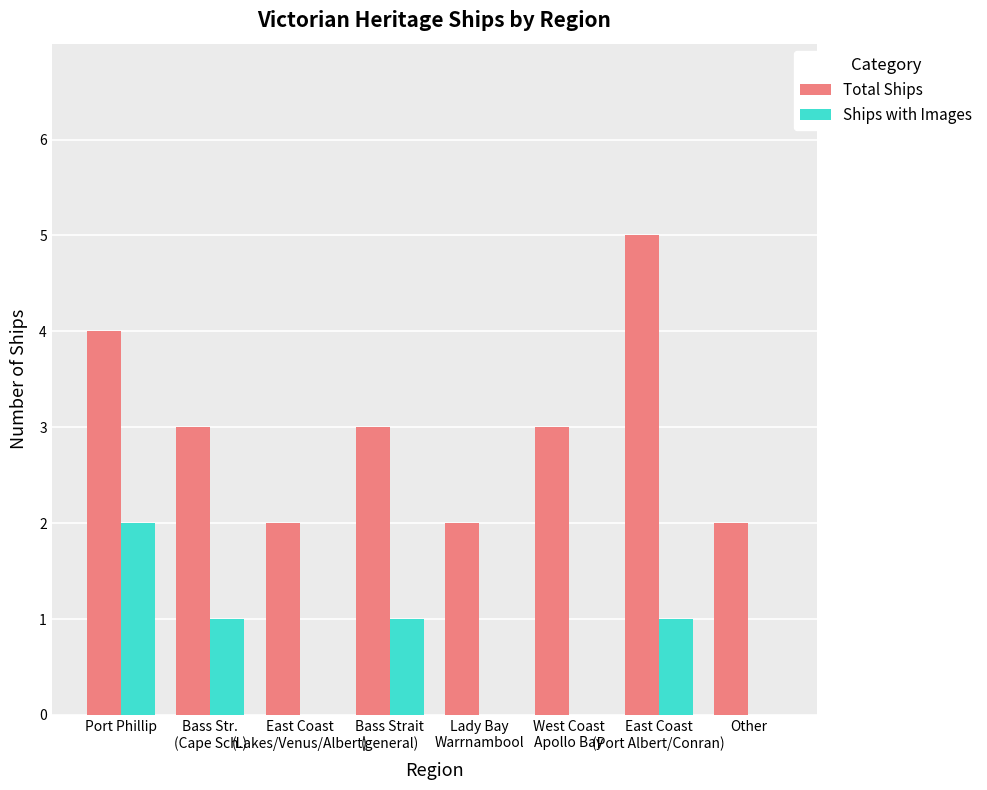

Read the Total Ships value at Lady Bay
Warrnambool.

2